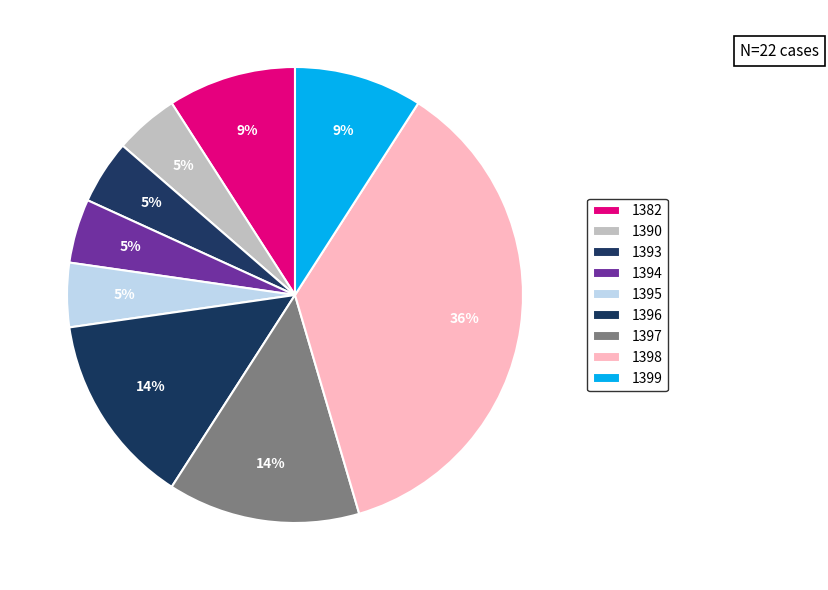

How many slices are in this pie chart?

9